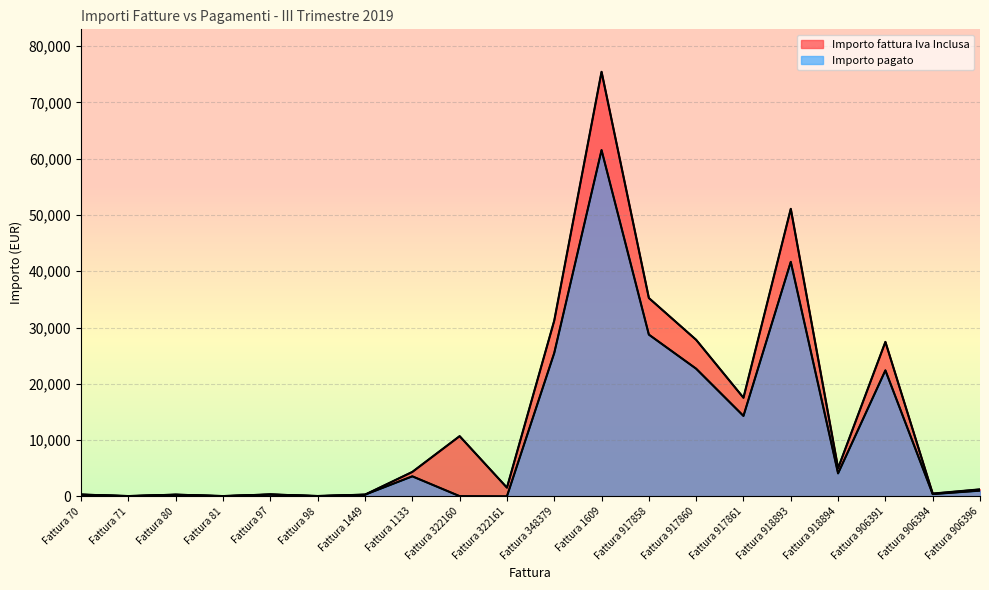

What is the total value across all series at Fattura 918893?

92767.0